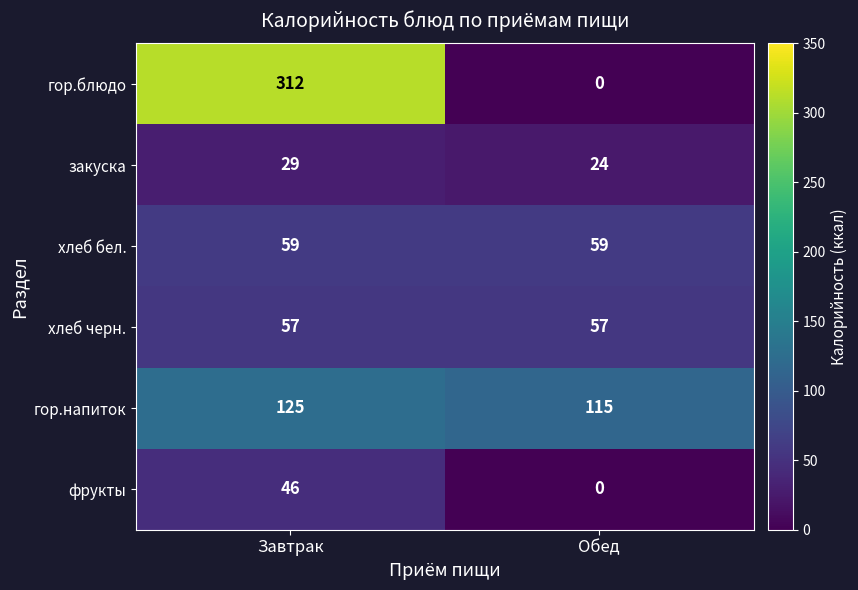

Which series has the largest total across all categories?

гор.блюдо